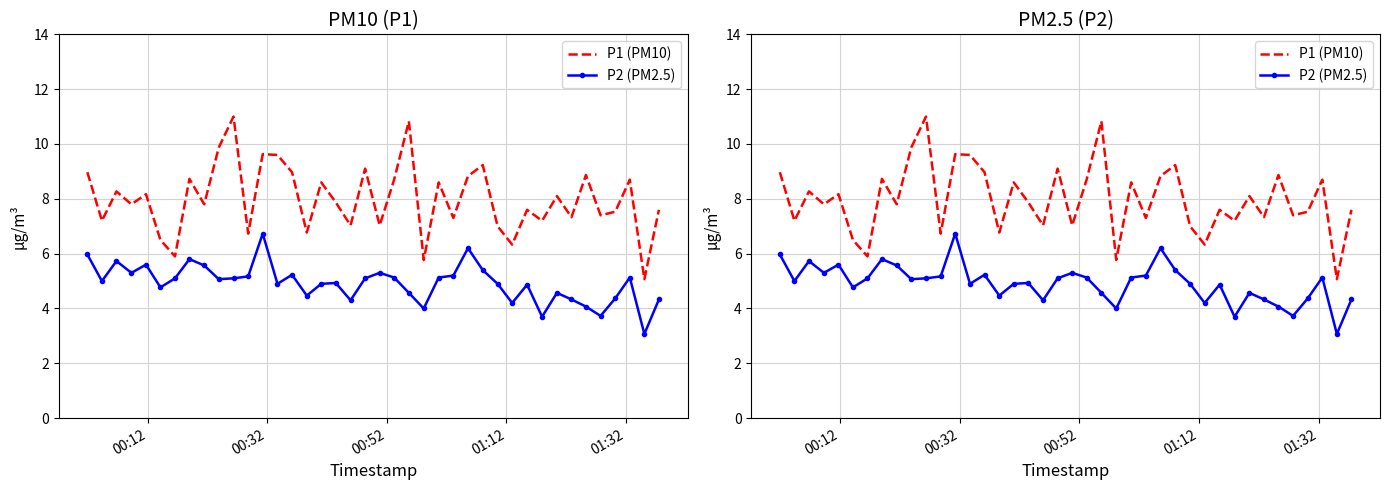

Count the number of data series in this chart.

2